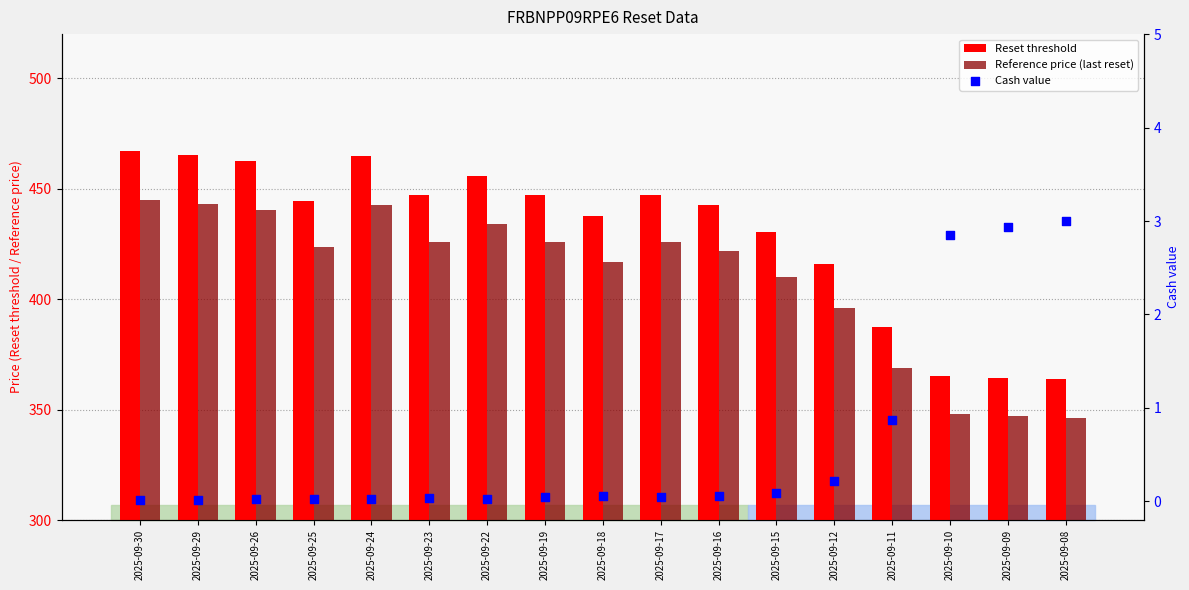

Is the value of Reference price (last reset) at 2025-09-10 greater than the value of Cash value at 2025-09-11?

Yes